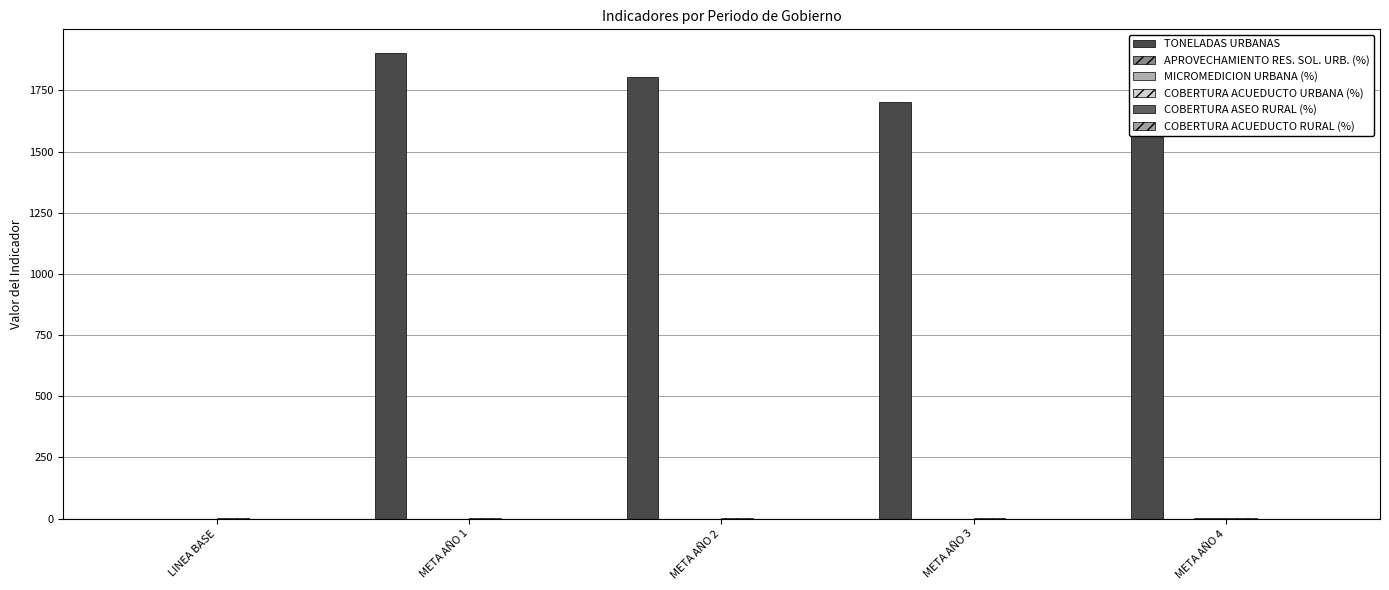

What is the spread (max minus min) of values at META AÑO 2?

1804.0